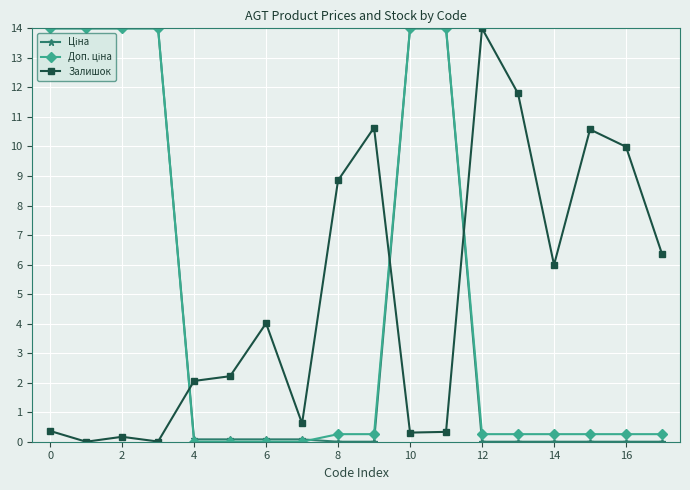

How many categories are shown in the chart?

18